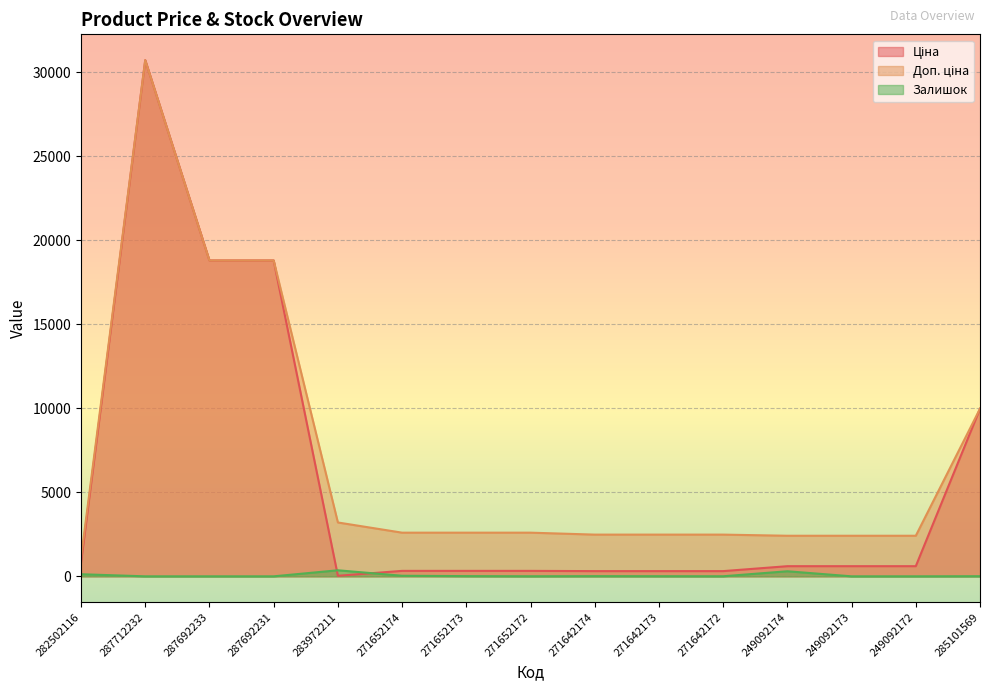

Does the chart display data point markers on the line(s)?

No